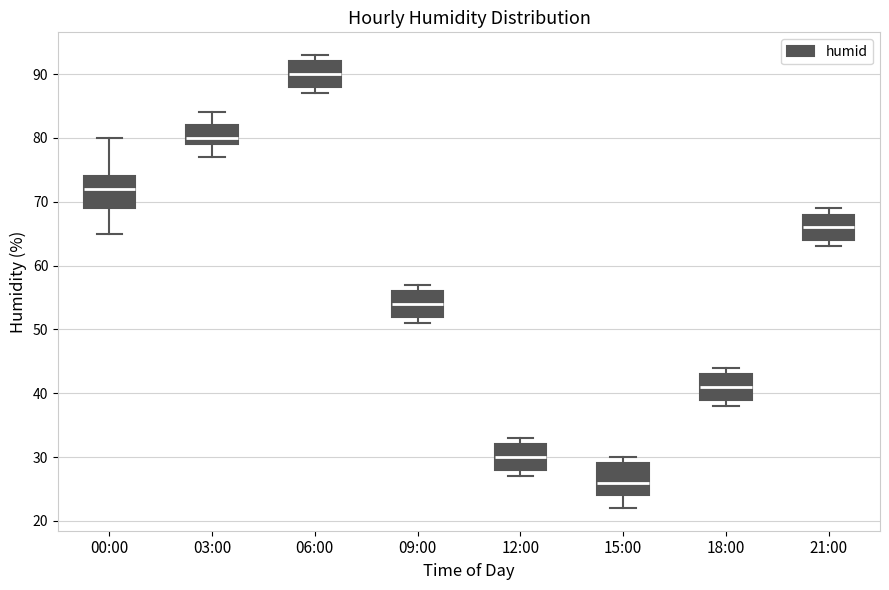

Reading left to right, transcribe this box plot: for each box, give where its median line is, the range the box spans, and where its two whiskers end, as read against the y-axis. The values are not printed on the chart, so give them approximately, as read against the axis.

00:00: median 72, box 69 to 74, whiskers 65 to 80
03:00: median 80, box 79 to 82, whiskers 77 to 84
06:00: median 90, box 88 to 92, whiskers 87 to 93
09:00: median 54, box 52 to 56, whiskers 51 to 57
12:00: median 30, box 28 to 32, whiskers 27 to 33
15:00: median 26, box 24 to 29, whiskers 22 to 30
18:00: median 41, box 39 to 43, whiskers 38 to 44
21:00: median 66, box 64 to 68, whiskers 63 to 69